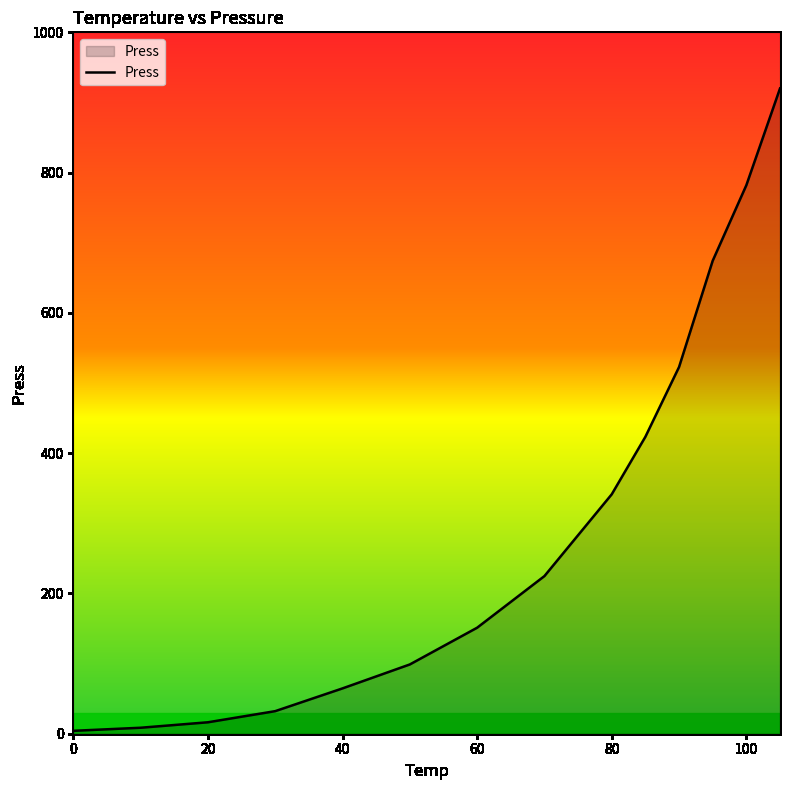

What is the greatest value displayed?

920.0